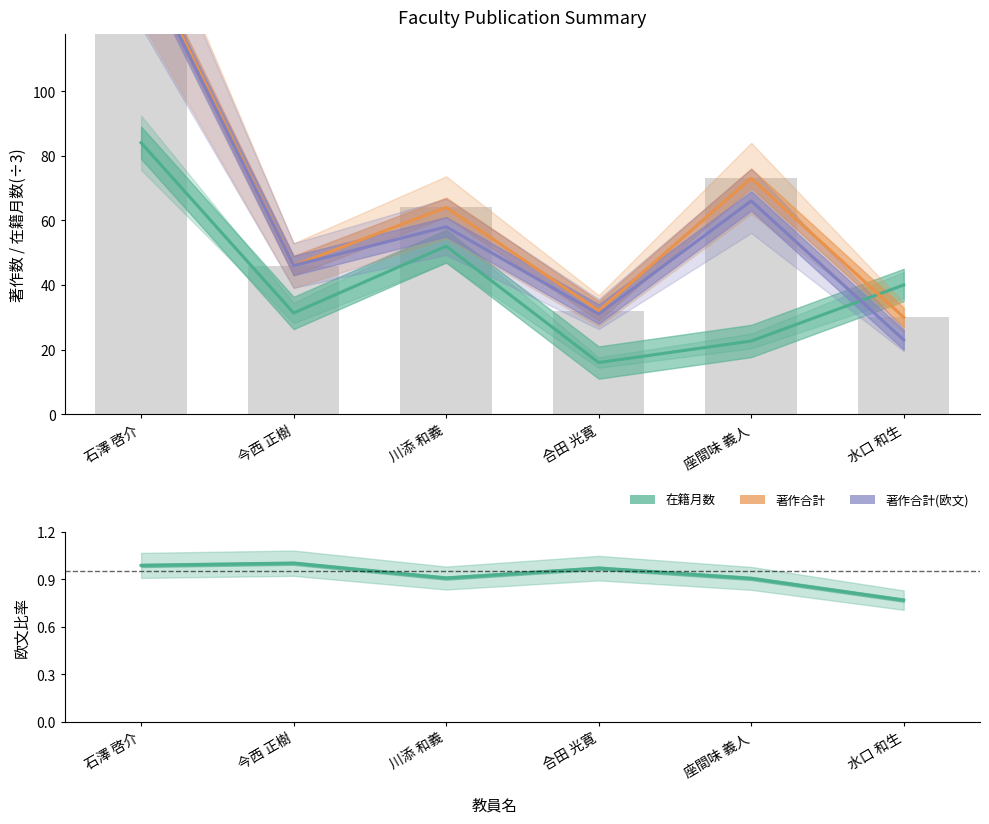

Which series changed the most between 合田 光寛 and 水口 和生?

在籍月数